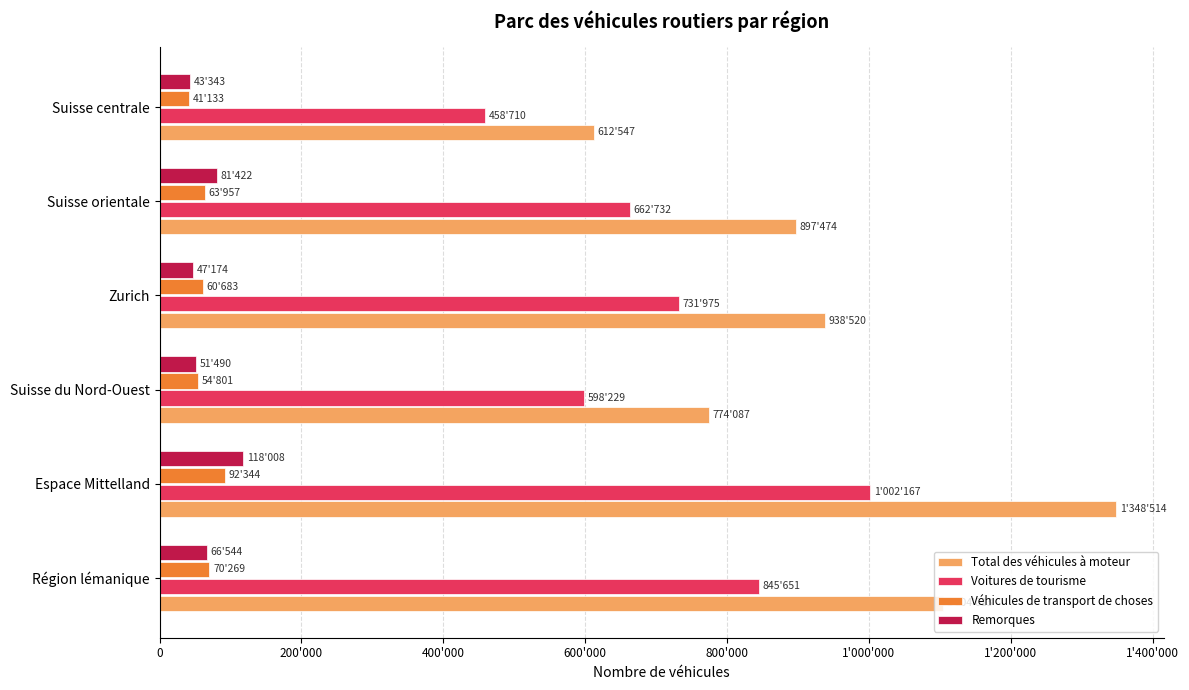

Rank the series by their maximum value, from lowest to highest.

Véhicules de transport de choses, Remorques, Voitures de tourisme, Total des véhicules à moteur